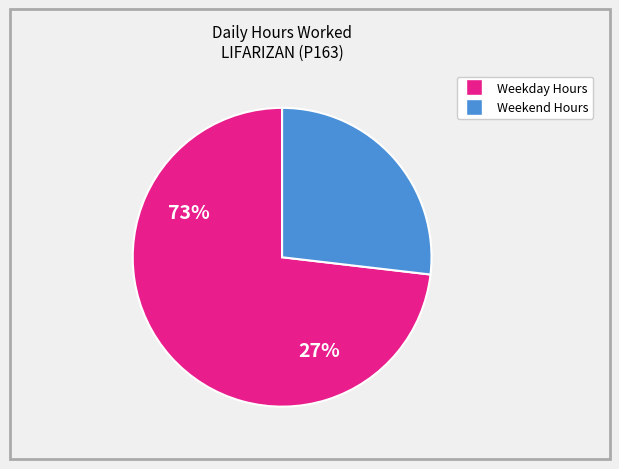

How many segments does this pie chart have?

2